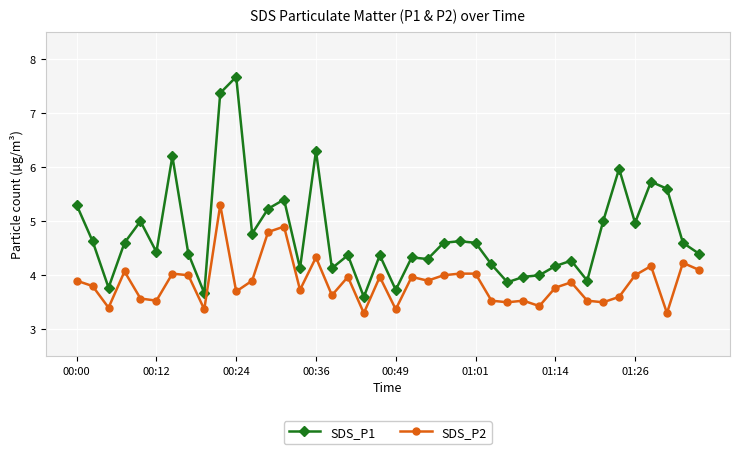

What is the maximum value shown in the chart?

7.7